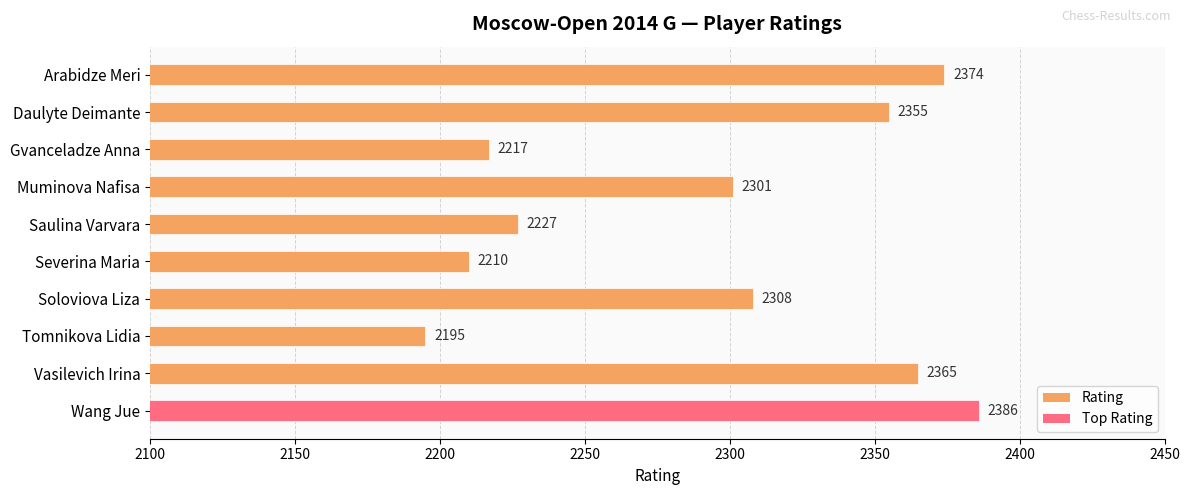

Reading bottom to top, transcribe all the data shown in this chart.

Wang Jue=2386	Vasilevich Irina=2365	Tomnikova Lidia=2195	Soloviova Liza=2308	Severina Maria=2210	Saulina Varvara=2227	Muminova Nafisa=2301	Gvanceladze Anna=2217	Daulyte Deimante=2355	Arabidze Meri=2374